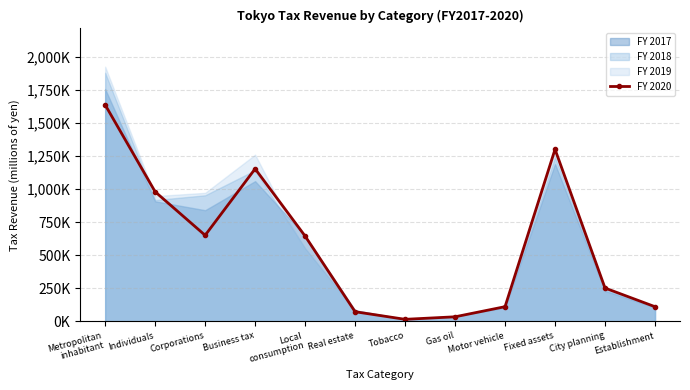

Rank the categories by value from lowest to highest.

Tobacco, Gas oil, Real estate, Establishment, Motor vehicle, City planning, Local
consumption, Corporations, Individuals, Business tax, Fixed assets, Metropolitan
inhabitant